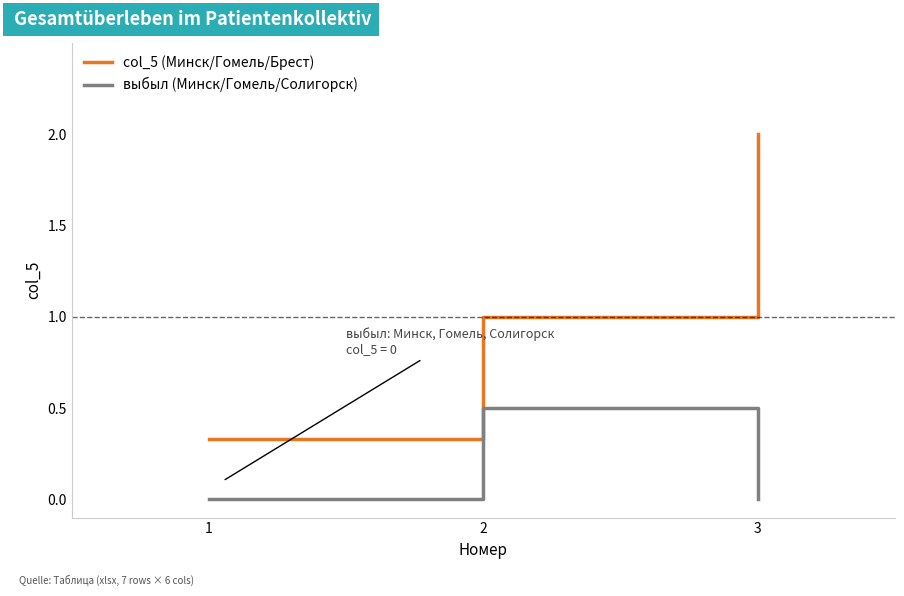

Is it true that выбыл (Минск/Гомель/Солигорск) equals 0.8 at 2?

False